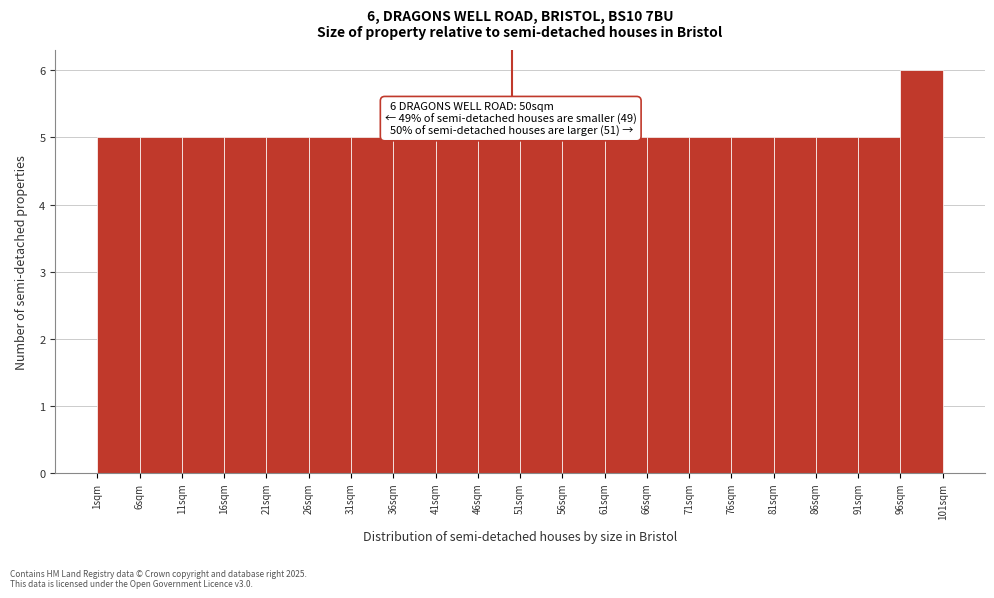

Which range on the x-axis has the tallest bar?

96 to 101